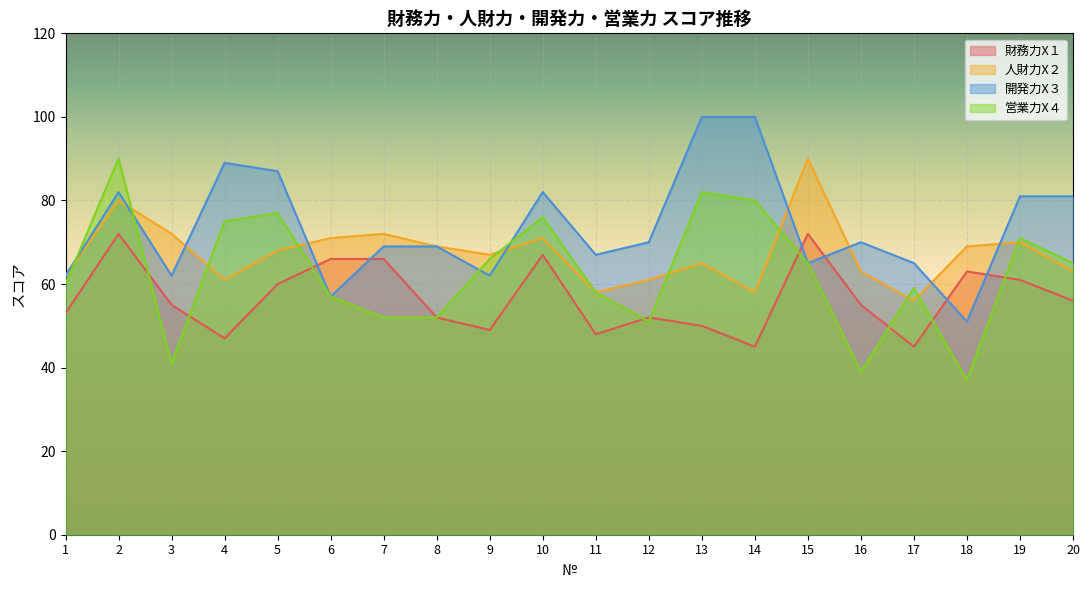

What are all the series names shown in the legend?

財務力X１, 人財力X２, 開発力X３, 営業力X４